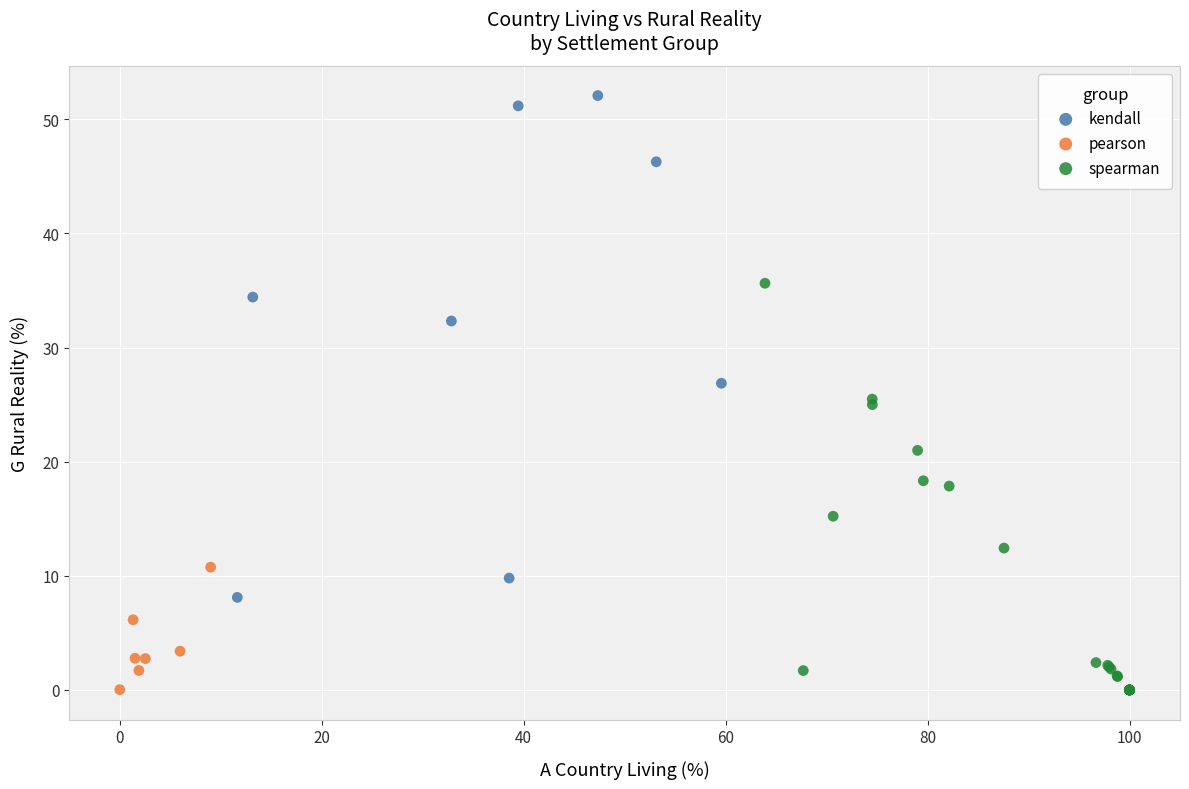

What are all the series names shown in the legend?

kendall, pearson, spearman